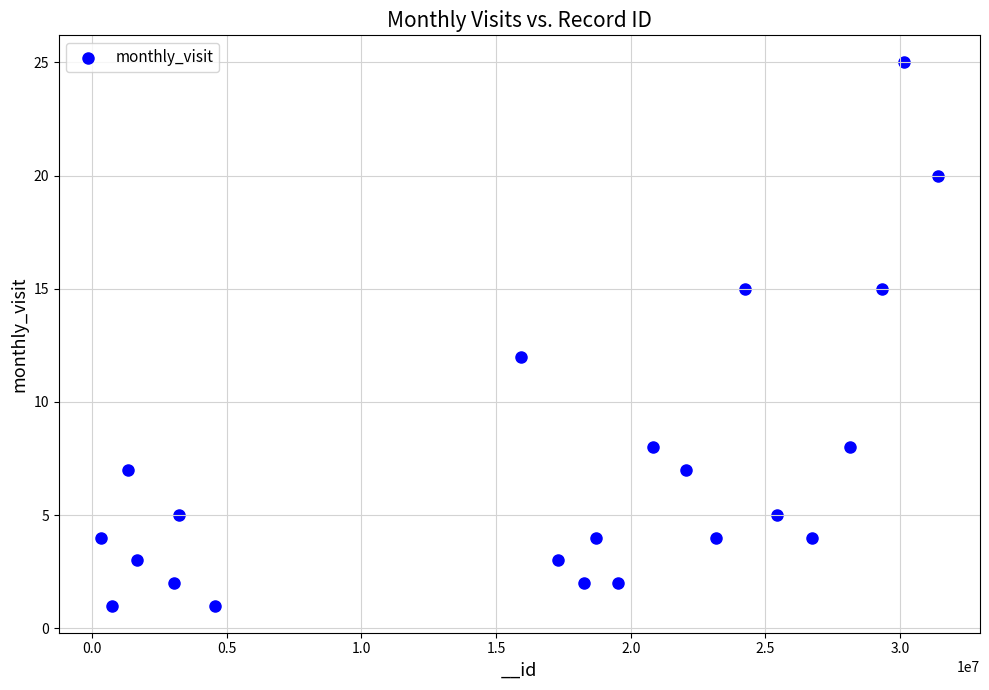

What Y value in the scatter plot is closest to 13?

12